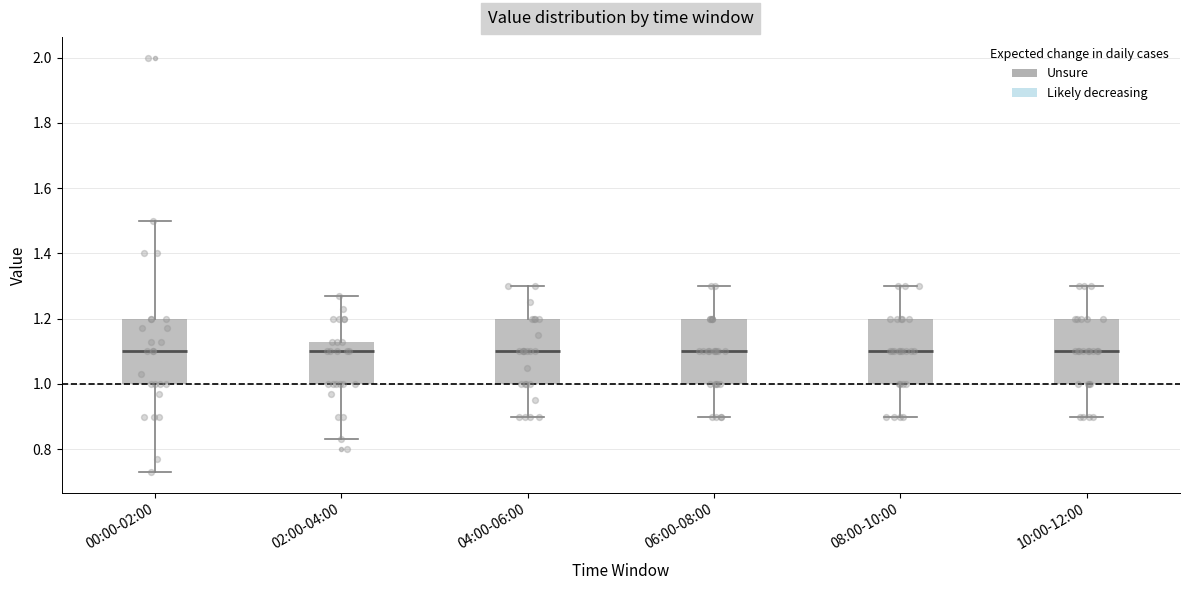

Reading left to right, transcribe this box plot: for each box, give where its median line is, the range the box spans, and where its two whiskers end, as read against the y-axis. The values are not printed on the chart, so give them approximately, as read against the axis.

00:00-02:00: median 1.10, box 1.00 to 1.20, whiskers 0.74 to 1.50
02:00-04:00: median 1.10, box 1.00 to 1.14, whiskers 0.84 to 1.28
04:00-06:00: median 1.10, box 1.00 to 1.20, whiskers 0.90 to 1.30
06:00-08:00: median 1.10, box 1.00 to 1.20, whiskers 0.90 to 1.30
08:00-10:00: median 1.10, box 1.00 to 1.20, whiskers 0.90 to 1.30
10:00-12:00: median 1.10, box 1.00 to 1.20, whiskers 0.90 to 1.30